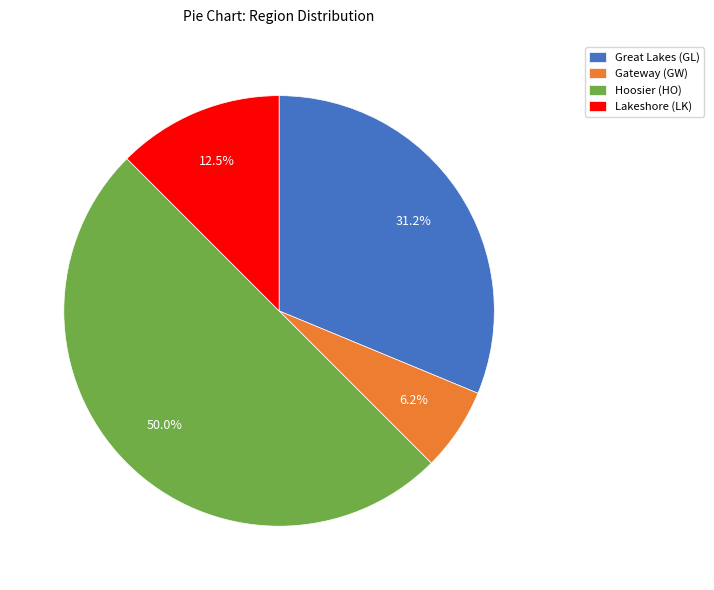

Is Lakeshore (LK) the majority of the pie?

No